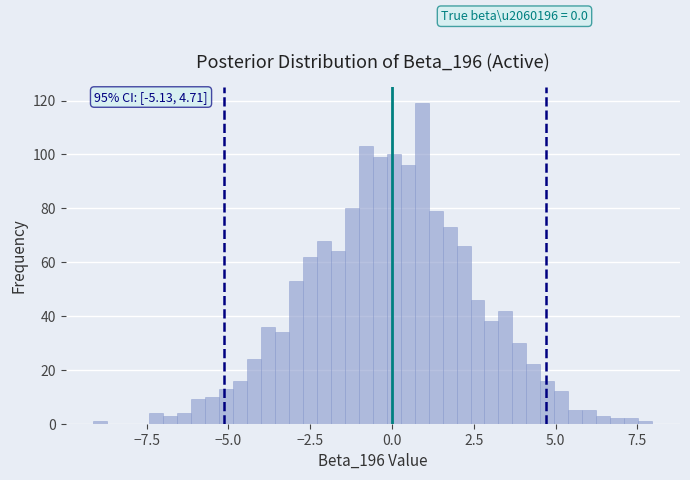

Around what value on the x-axis is the tallest bar? Give the approximate position of its centre, as read against the axis.

1.0